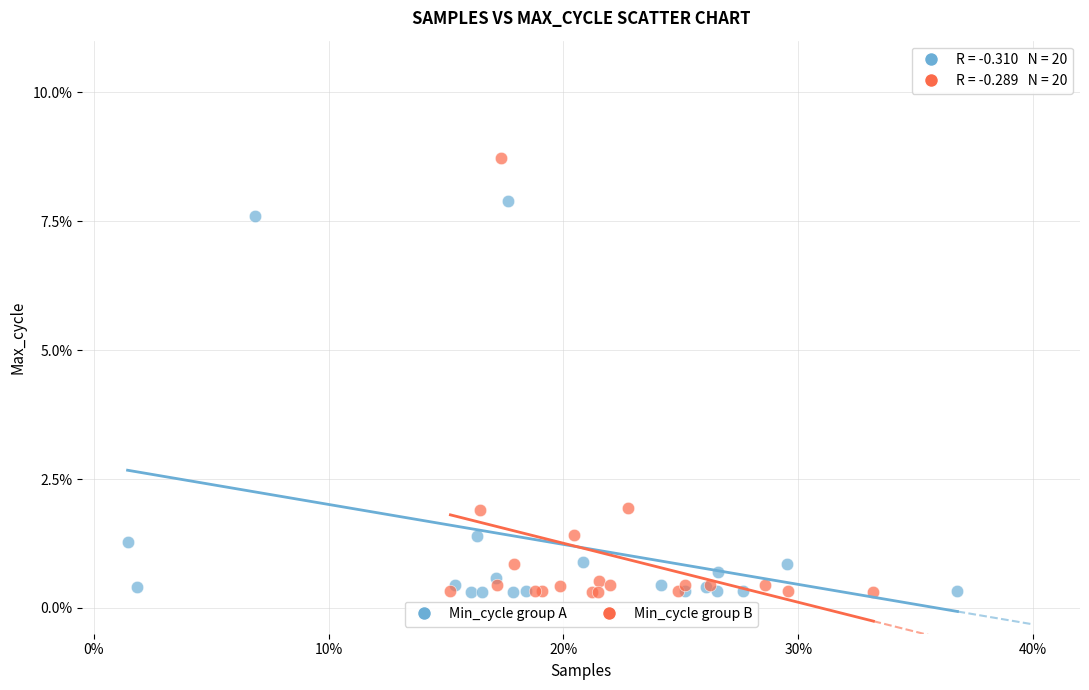

Which series reaches the maximum Y coordinate?

Min_cycle group B